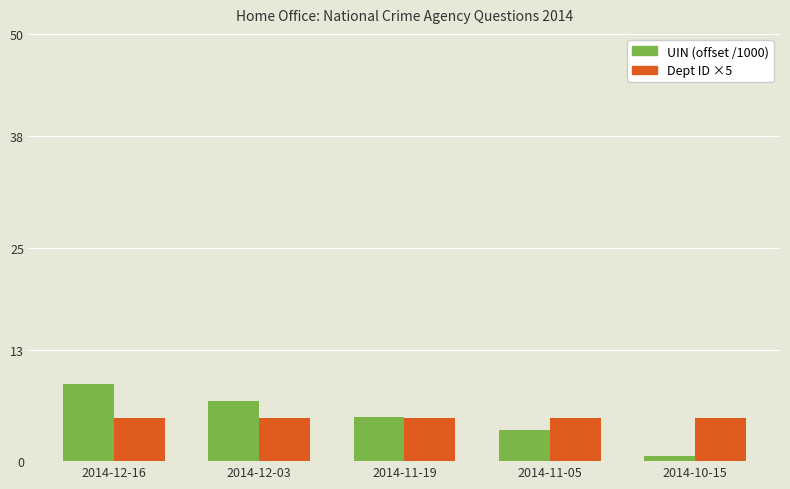

Which category has the highest value in the UIN (offset /1000) series?

2014-12-16